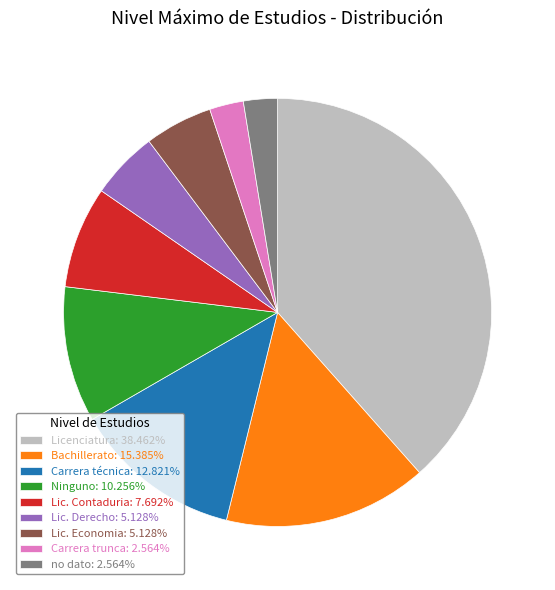

Approximately how many times larger is the value at Carrera técnica: 12.821% compared to Bachillerato: 15.385%?

0.8